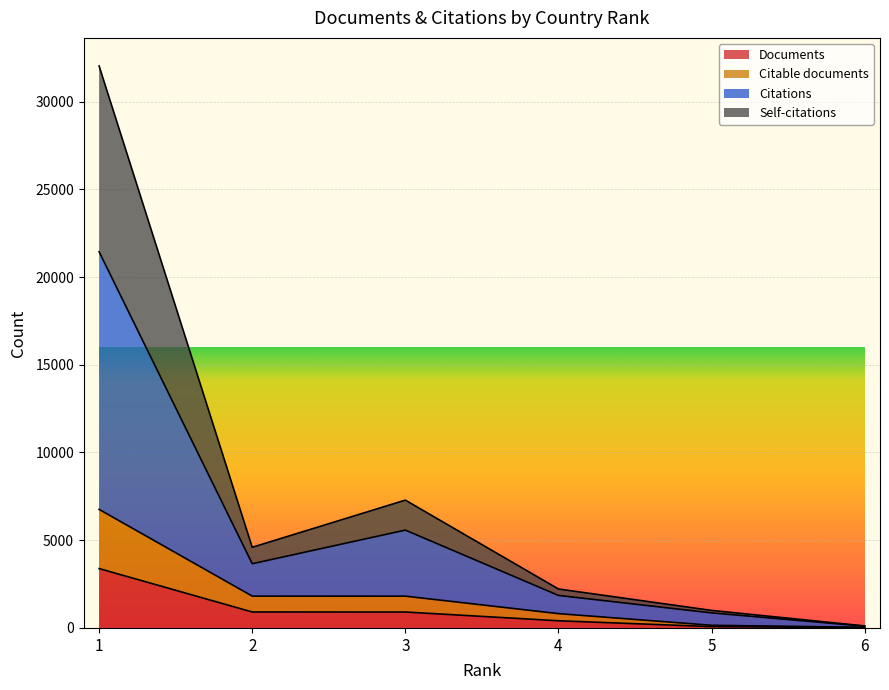

Does the chart display data point markers on the line(s)?

No